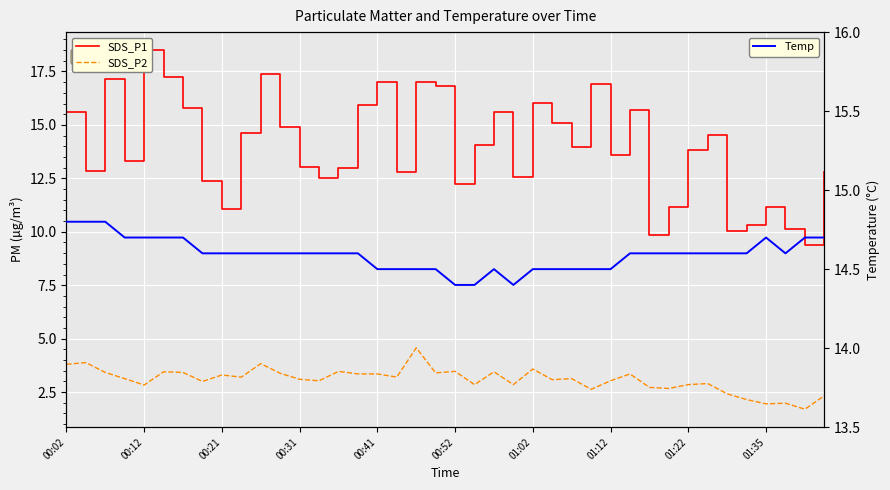

Does the chart display data point markers on the line(s)?

No